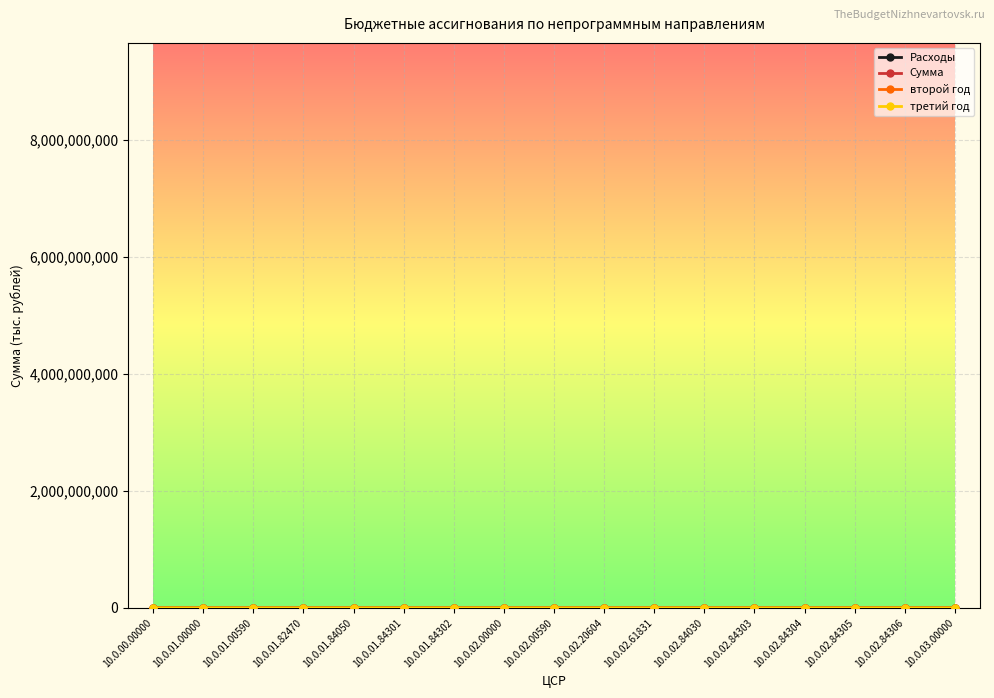

Between 10.0.02.00000 and 10.0.02.20604, which series saw the biggest shift?

Расходы